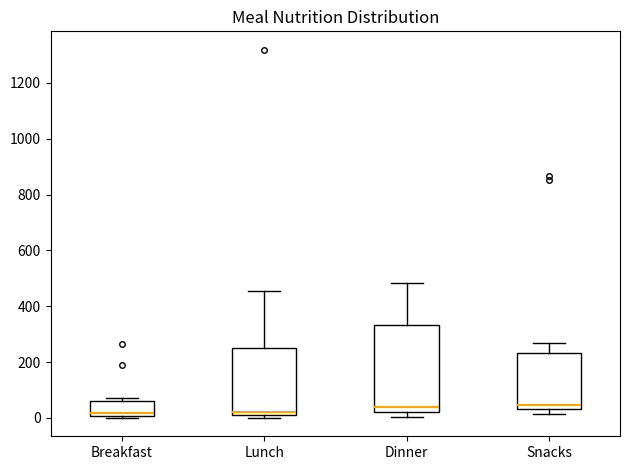

Reading left to right, read every box against the y-axis: the position of its median line, the range the box covers, and the ends of its whiskers. The values are not printed on the chart, so give them approximately, as read against the axis.

Breakfast: median 20, box 0 to 60, whiskers 0 (just below the box's lower edge) to 80
Lunch: median 20 (just above the box's lower edge), box 20 to 260, whiskers 0 to 460
Dinner: median 40, box 20 to 340, whiskers 0 to 480
Snacks: median 40 (just above the box's lower edge), box 40 to 240, whiskers 20 to 280